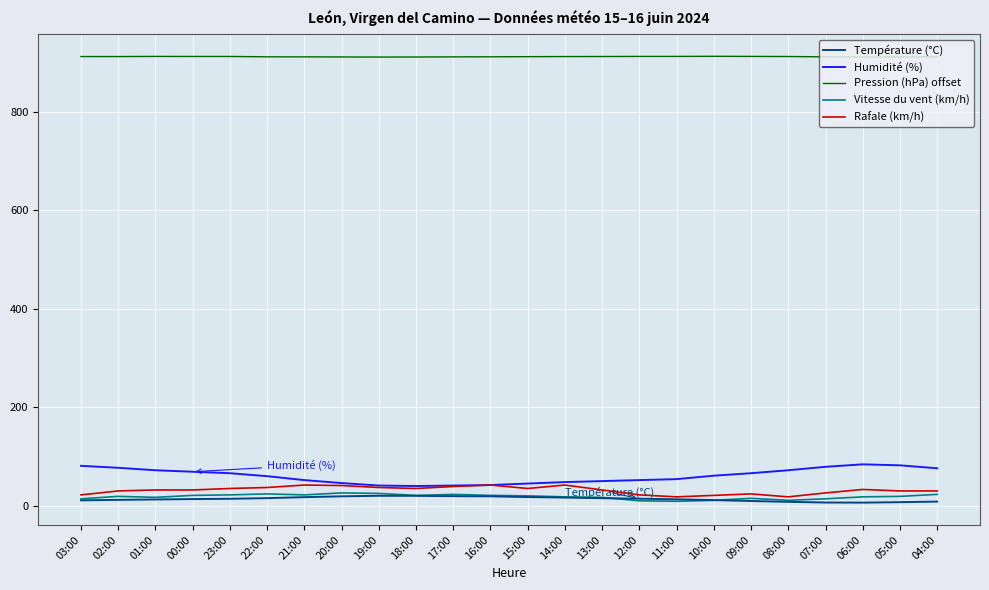

The value of Température (°C) at 16:00 is 19.1. True or false?

True